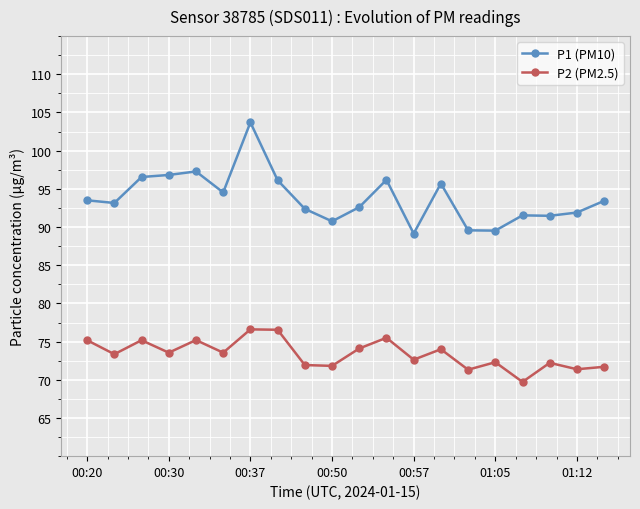

Count the number of data series in this chart.

2